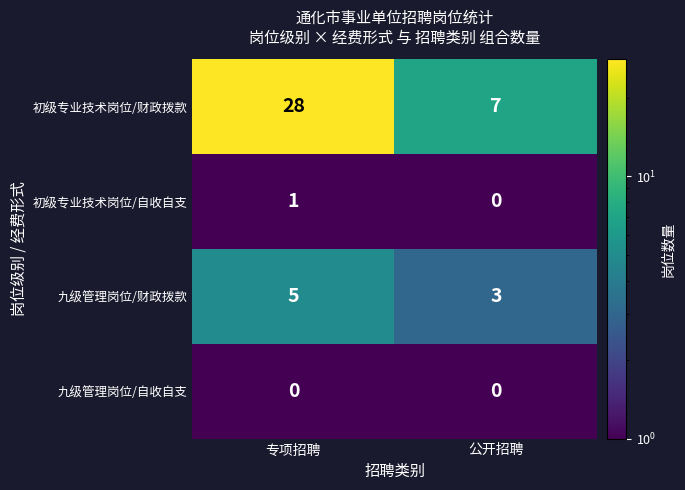

What is the sum of the 初级专业技术岗位/财政拨款 values at 专项招聘 and 公开招聘?

35